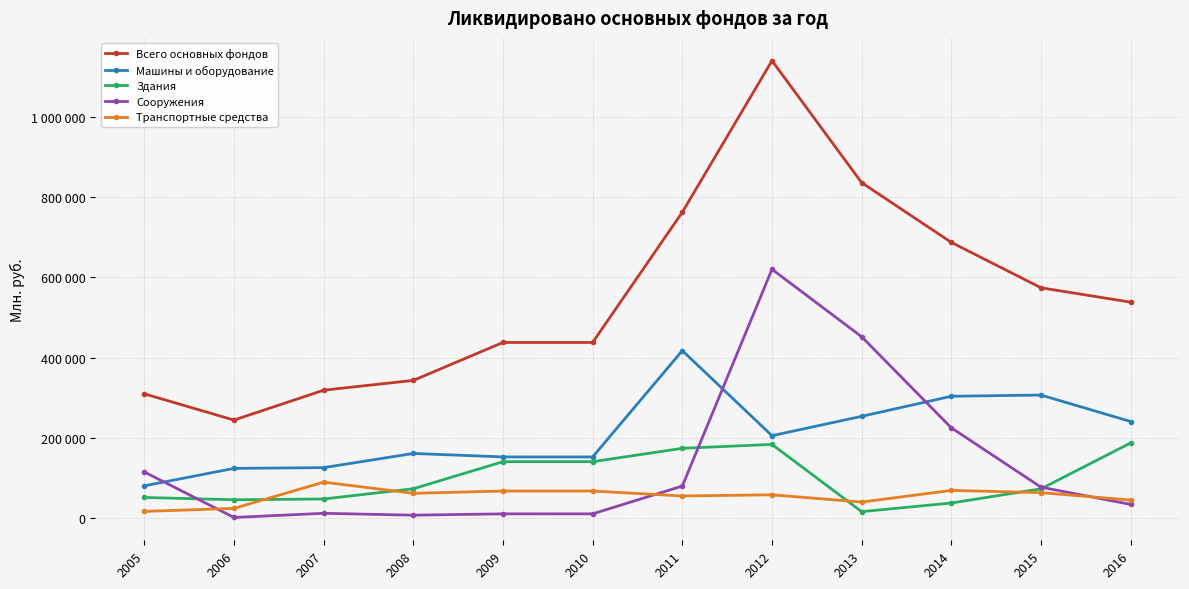

Is this an area chart (filled region under the line)?

No